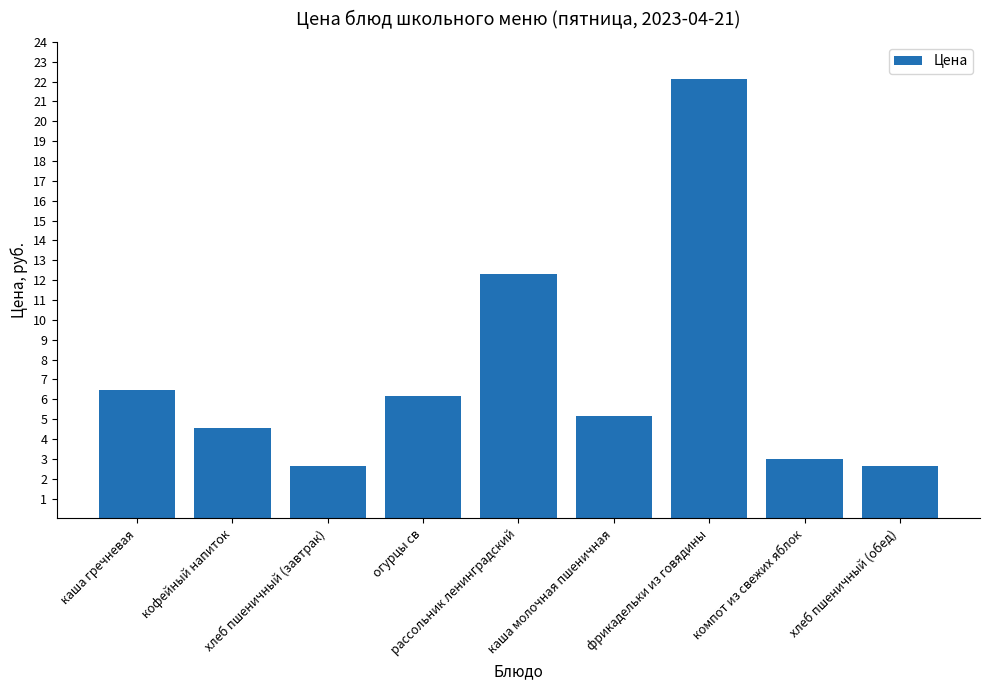

What is the value of the 3rd bar from the left?

2.6